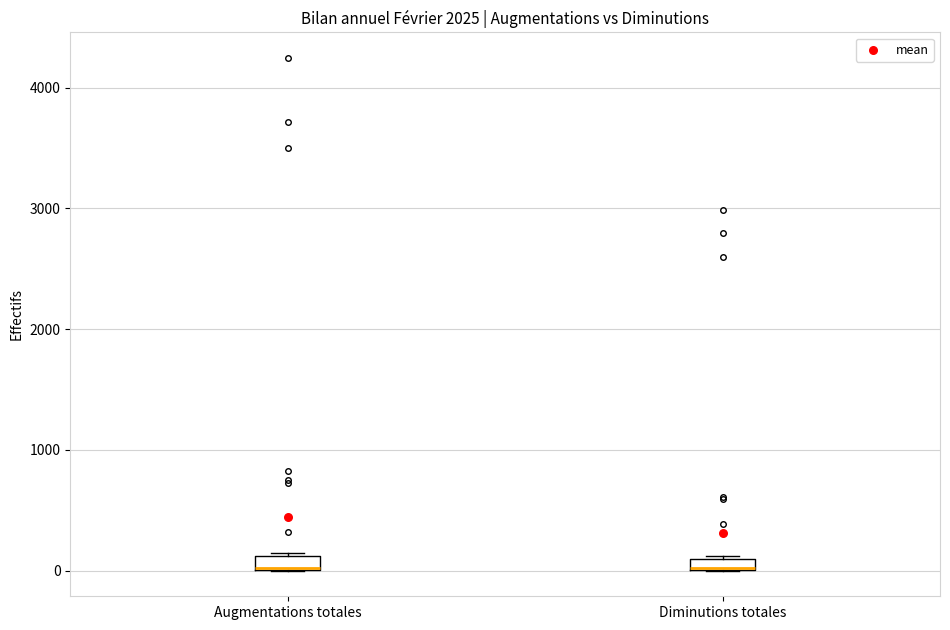

Where is the lower edge of the box for Augmentations totales on the y-axis? The values are not printed on the chart, so give them approximately, as read against the axis.

0